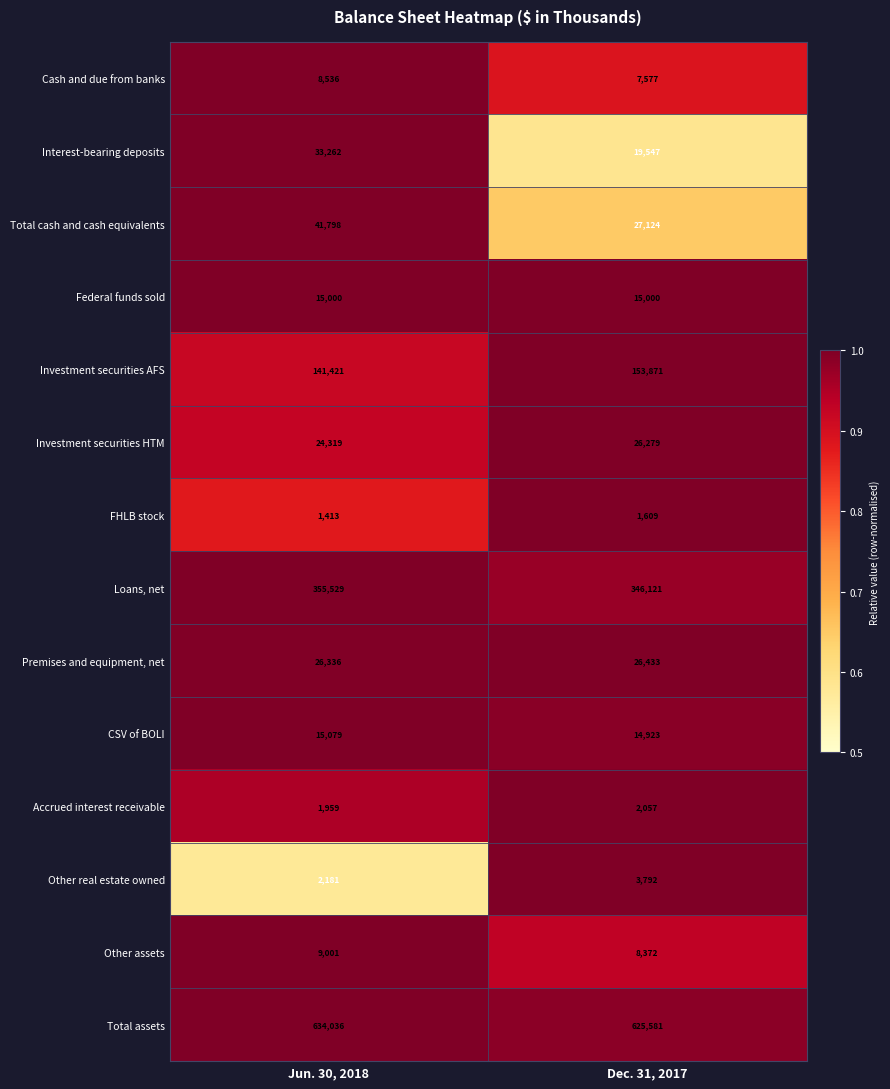

What is the difference between the highest and lowest values at Jun. 30, 2018?

632623